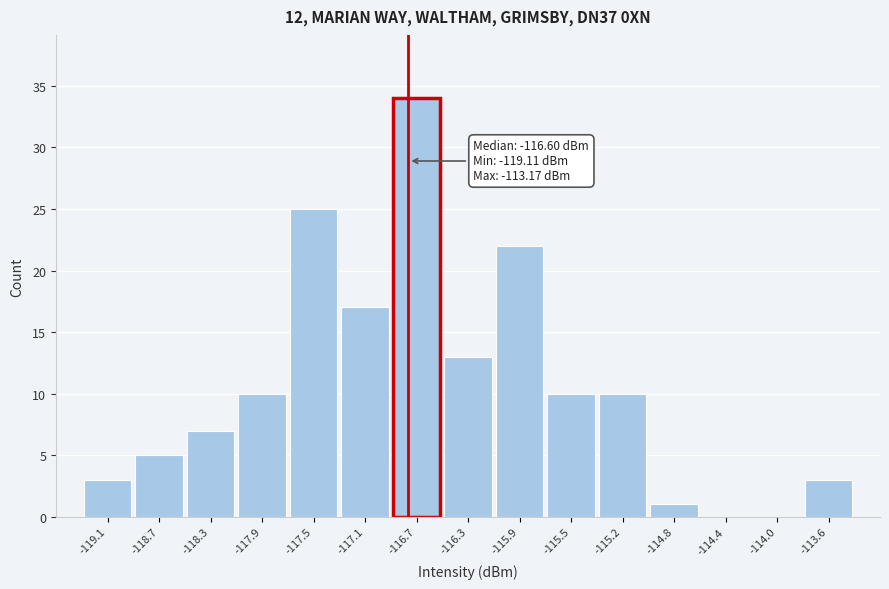

Reading left to right, extract all data points from this chart.

-119.1=3	-118.7=5	-118.3=7	-117.9=10	-117.5=25	-117.1=17	-116.7=34	-116.3=13	-115.9=22	-115.5=10	-115.2=10	-114.8=1	-114.4=0	-114.0=0	-113.6=3